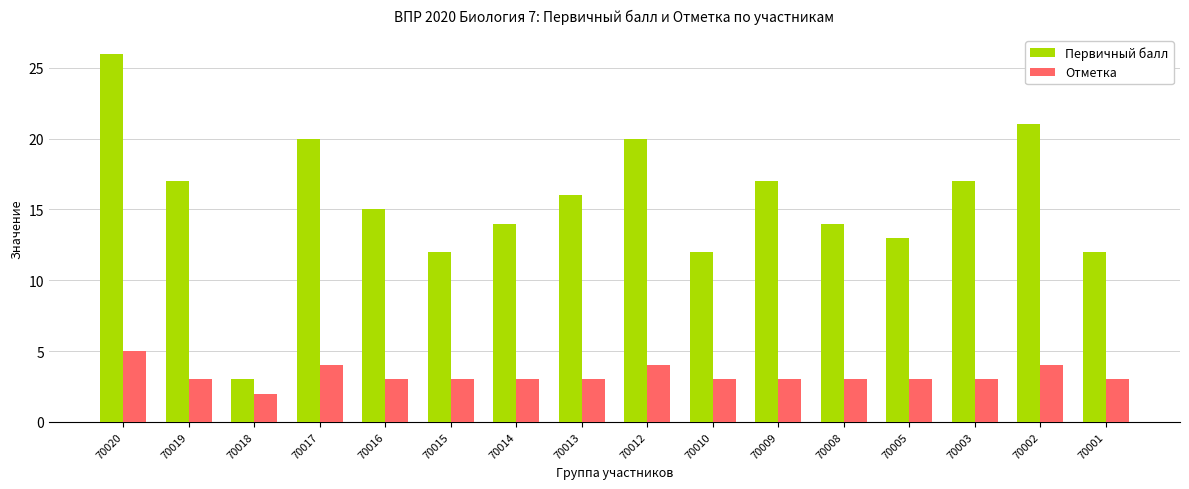

How many groups of bars are there?

16